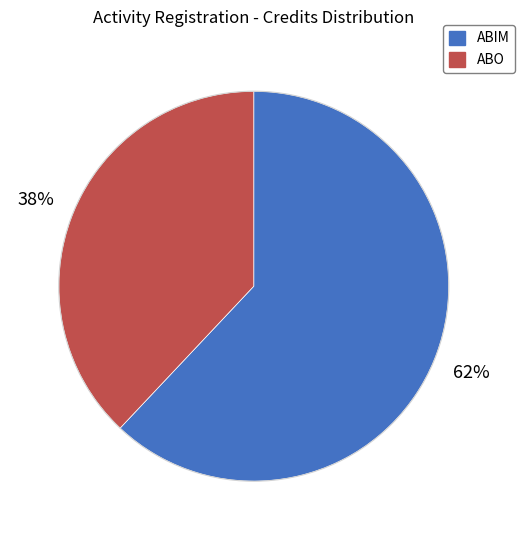

What is the smallest slice in the pie chart?

ABO